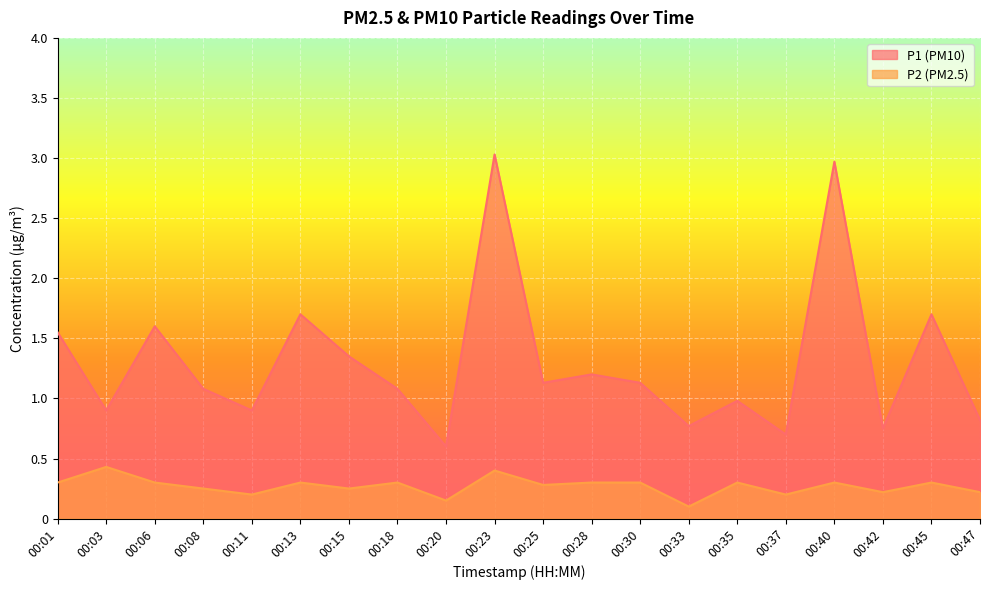

Which category has the lowest value in the P1 series?

00:20